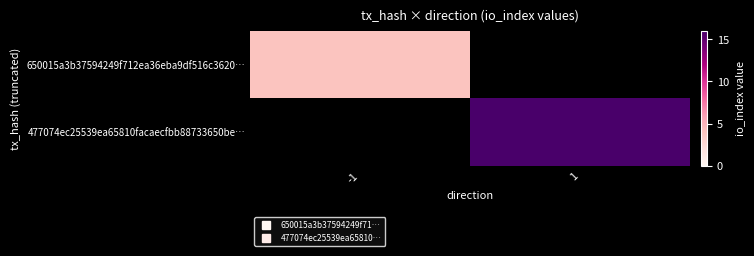

At how many categories does at least one series exceed 6?

1